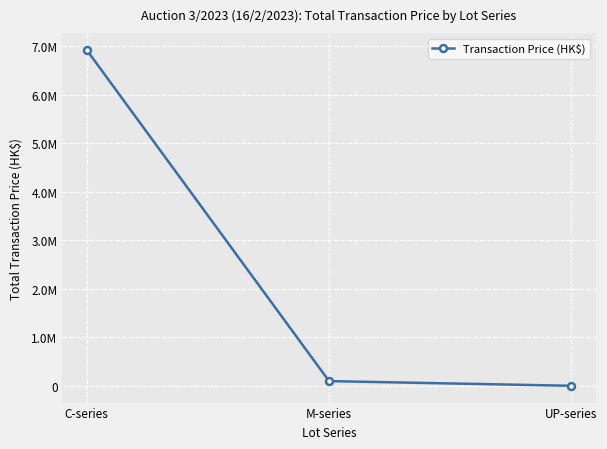

Reading right to left, transcribe all the data shown in this chart.

380	96970	6927300